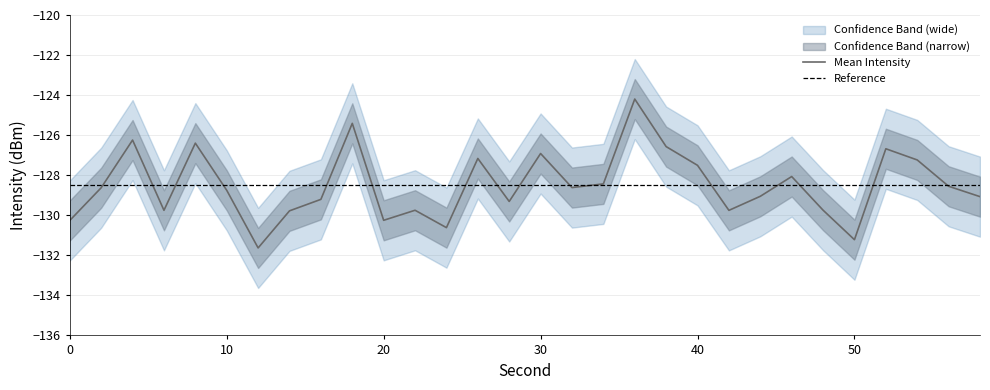

Is this an area chart (filled region under the line)?

No